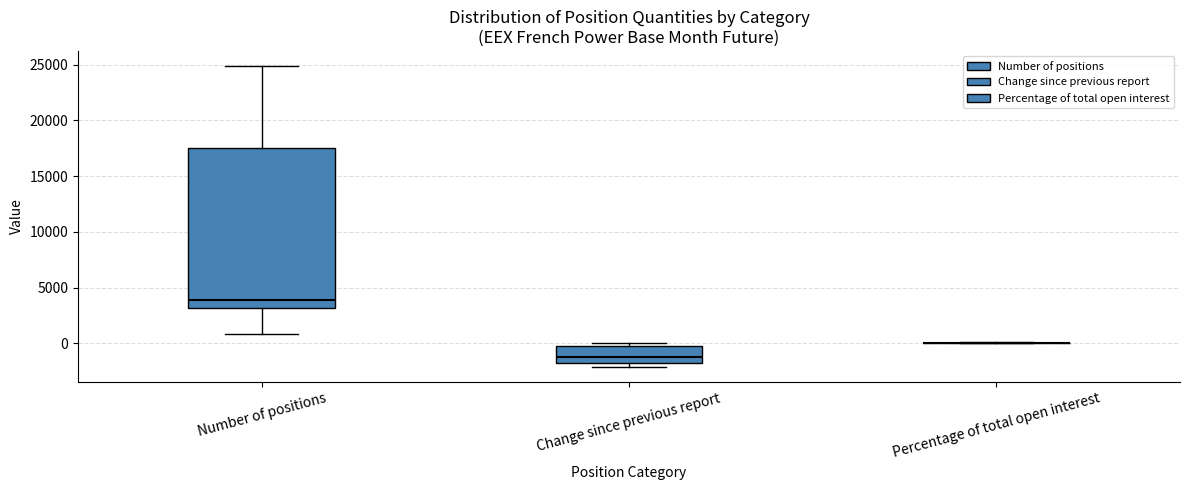

Where does the median line of the box for Change since previous report sit on the y-axis? The values are not printed on the chart, so give them approximately, as read against the axis.

-1000